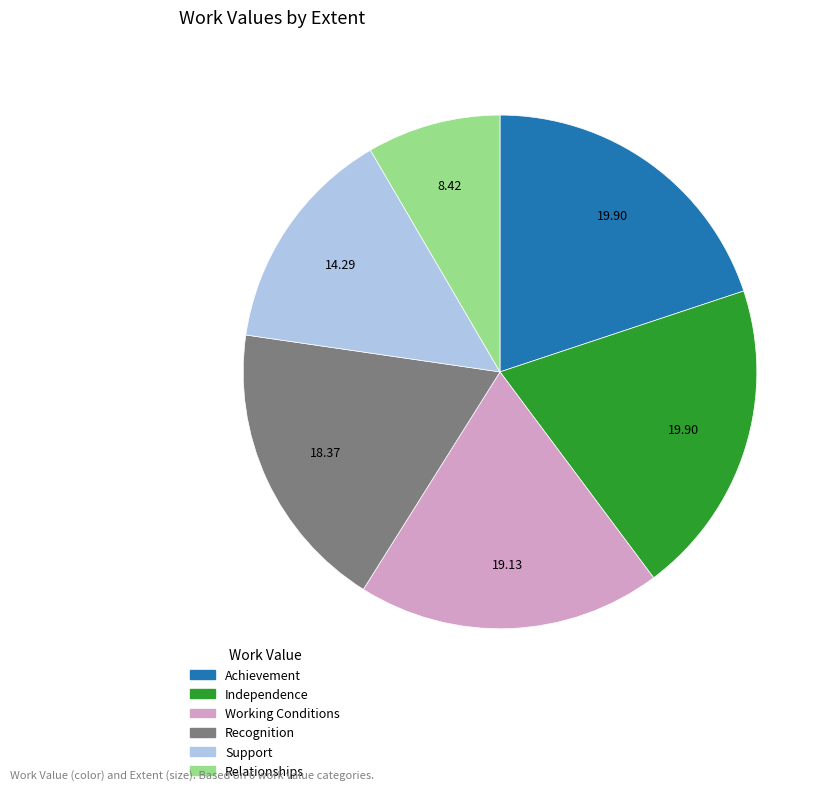

Combined, do Relationships and Recognition account for over 50%?

No